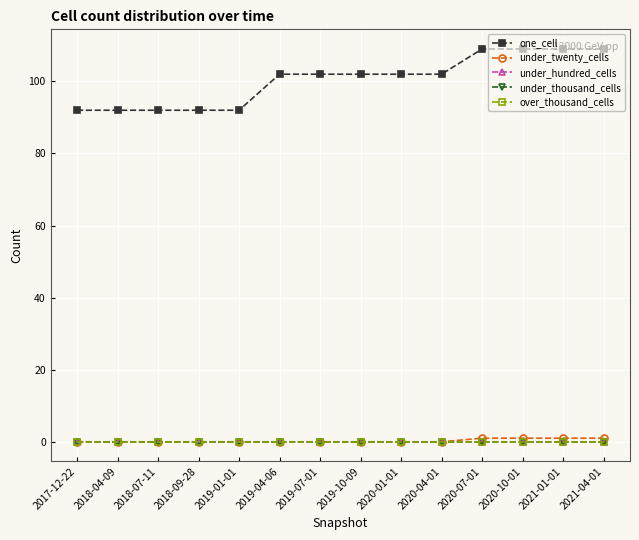

What is the difference between the highest and lowest values at 2018-07-11?

92